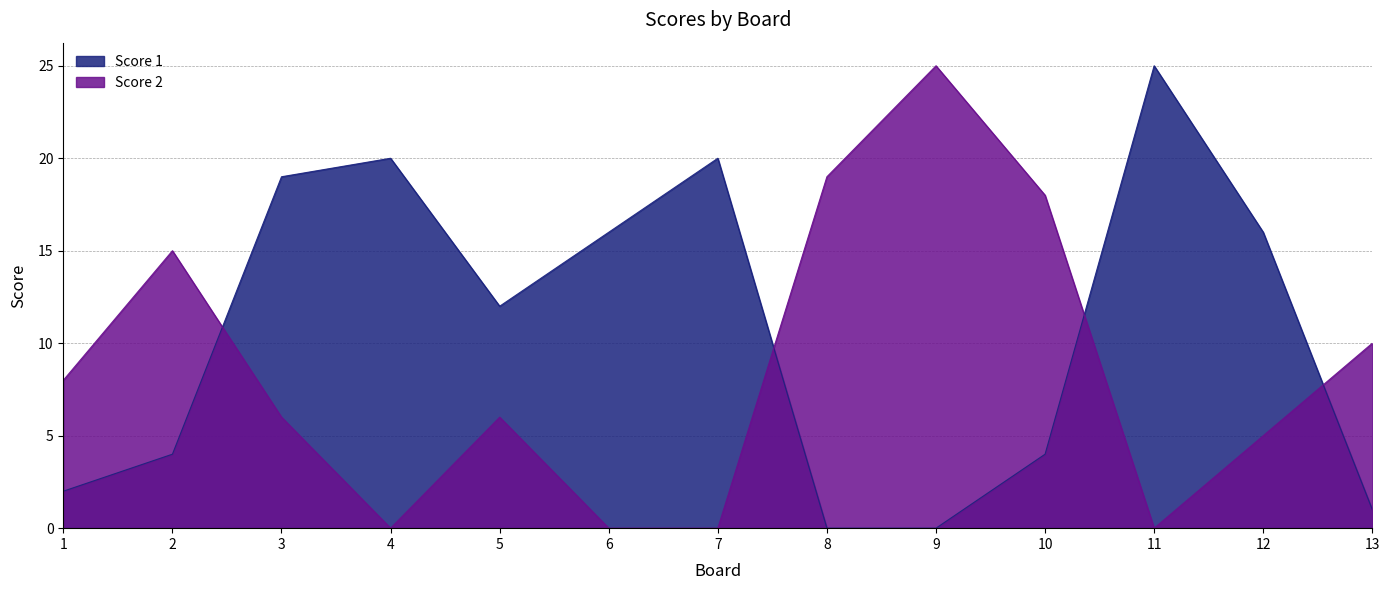

True or false: Score 1 and Score 2 cross at least once.

True